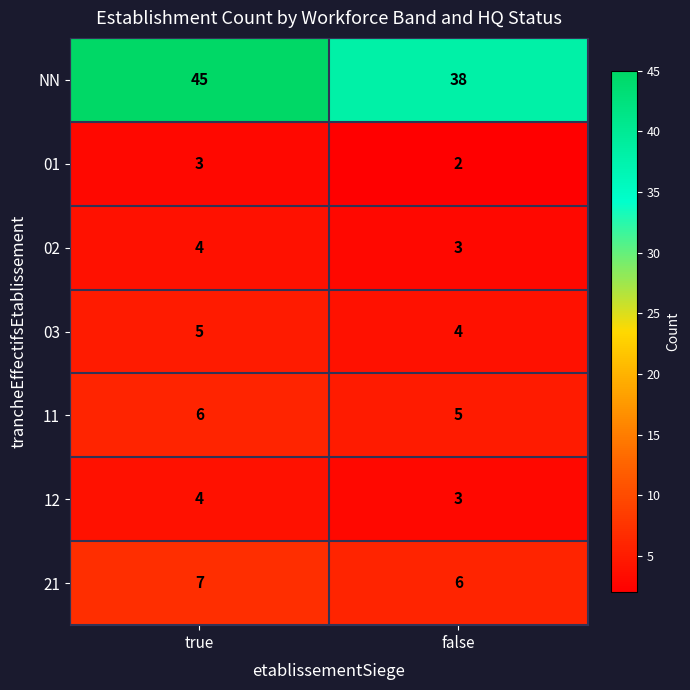

What is the smallest value displayed?

2